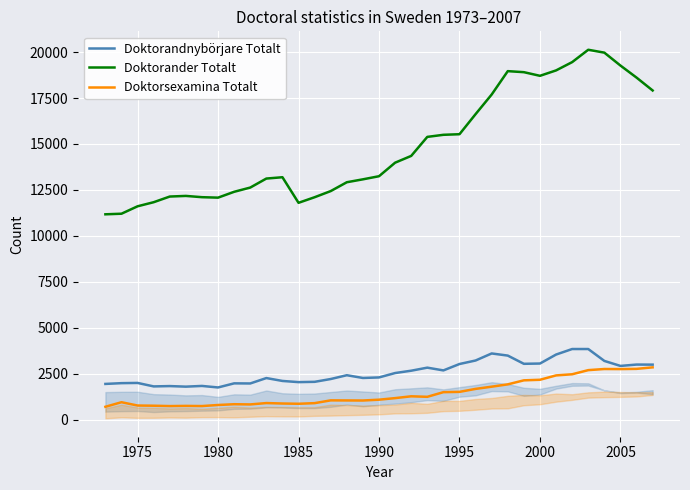

True or false: Doktorander Totalt and Doktorandnybörjare Totalt intersect in this chart.

False